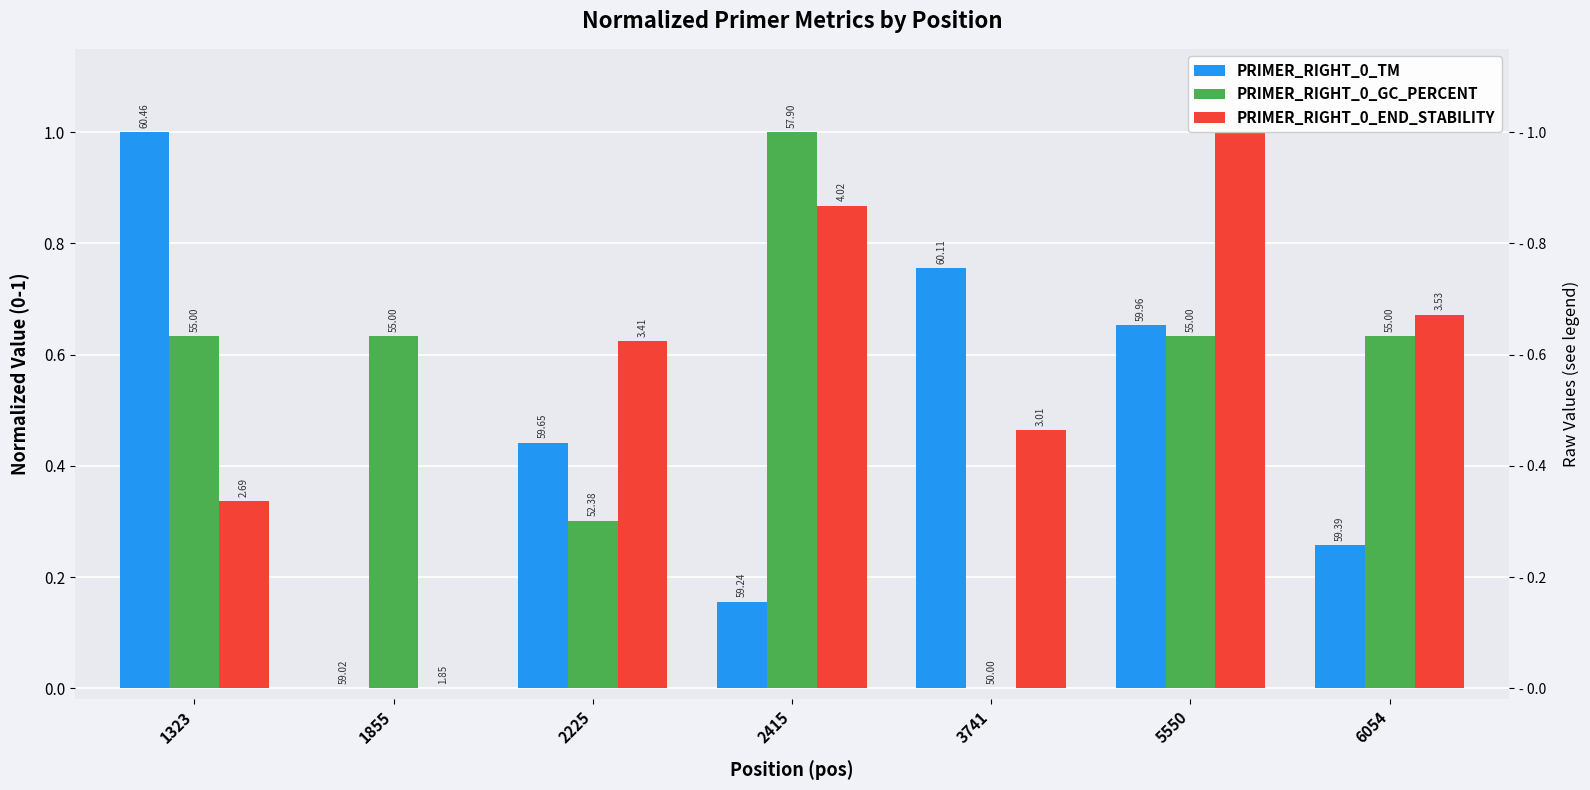

List the series in order of their overall mean, lowest first.

PRIMER_RIGHT_0_TM, PRIMER_RIGHT_0_GC_PERCENT, PRIMER_RIGHT_0_END_STABILITY